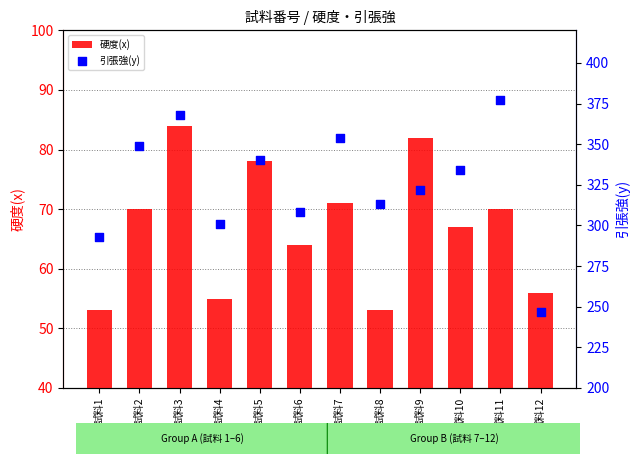

Which series contains the lowest Y value?

硬度(x)